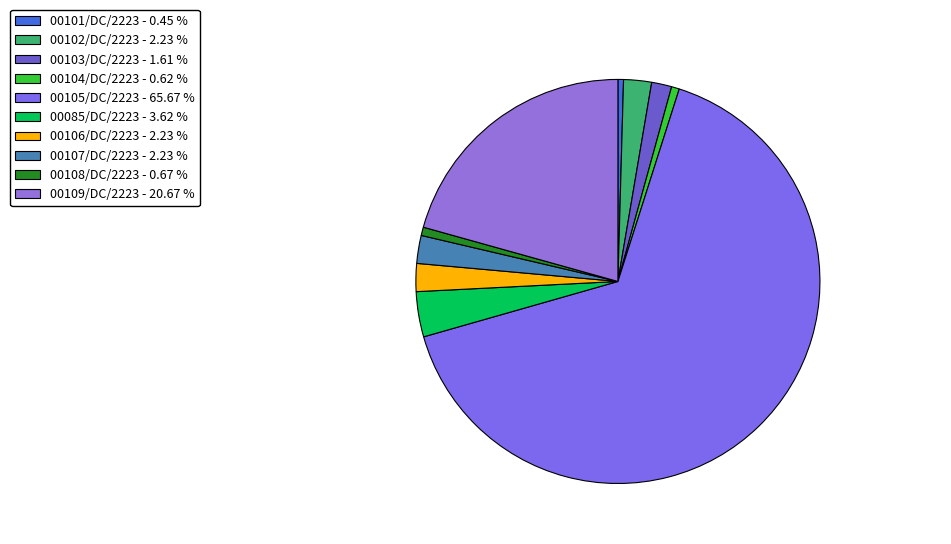

How many slices are in this pie chart?

10